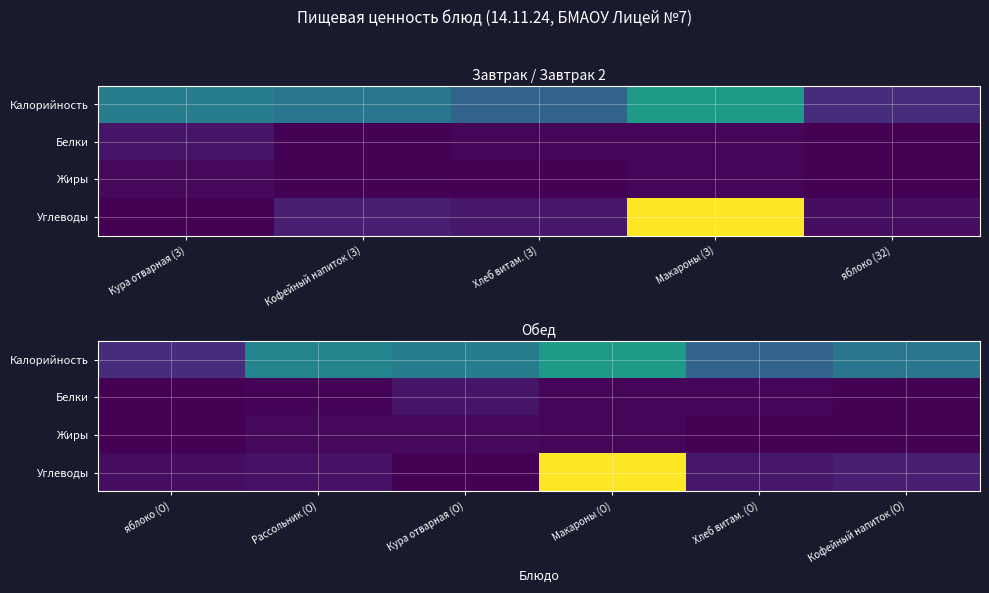

What is the spread (max minus min) of values at Хлеб витам. (О)?

108.0